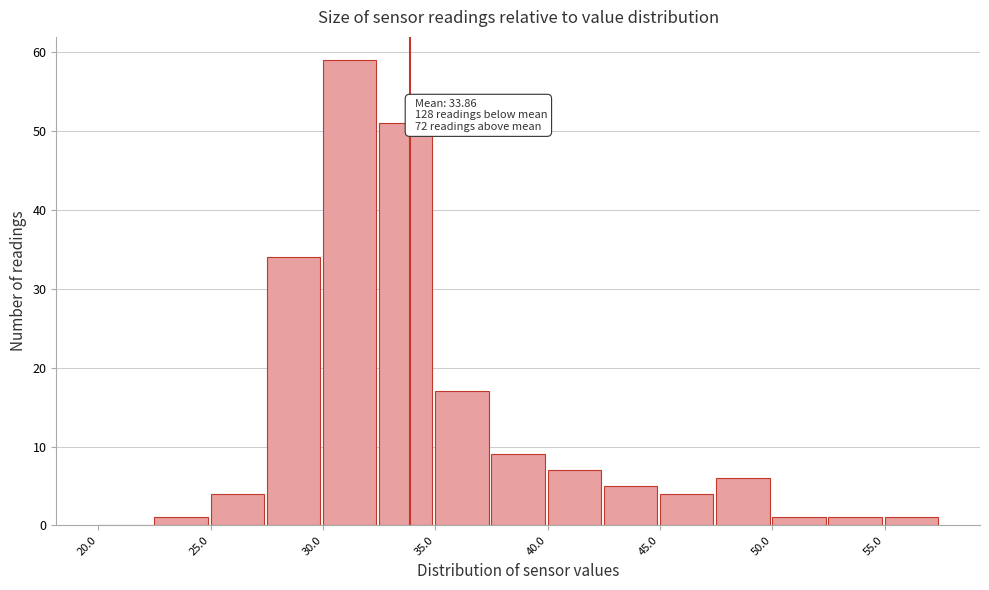

Which range on the x-axis has the tallest bar?

30.0 to 32.5